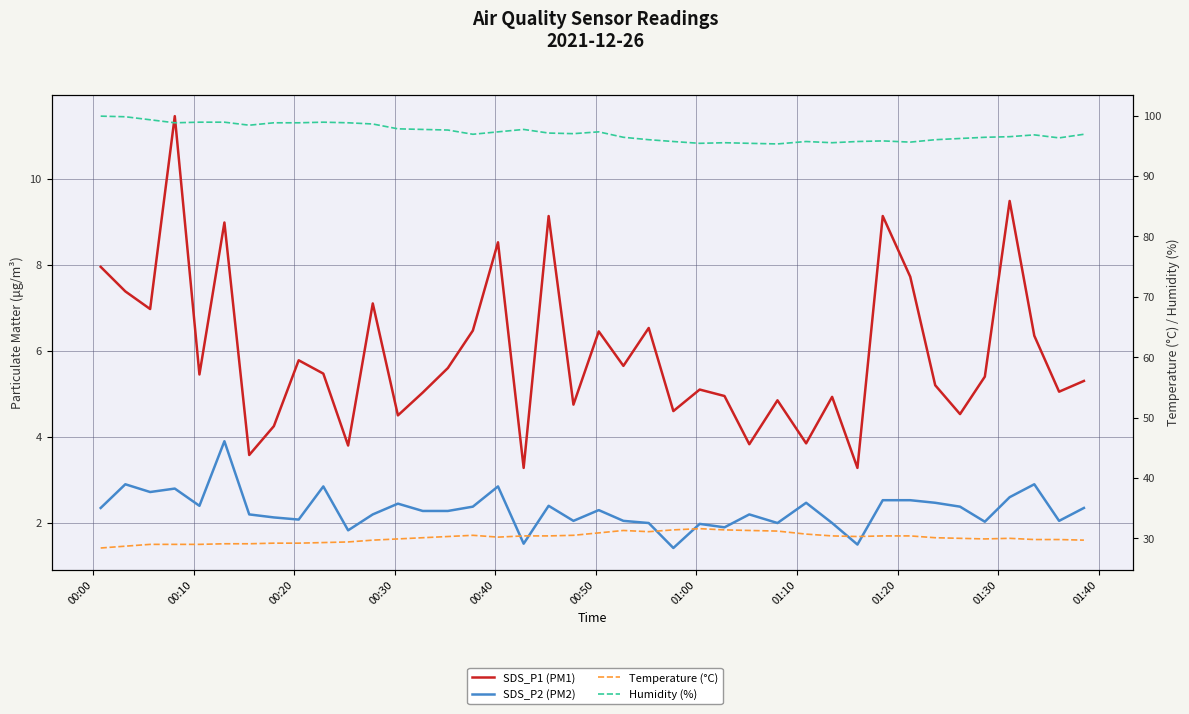

How many lines are shown in the chart?

4